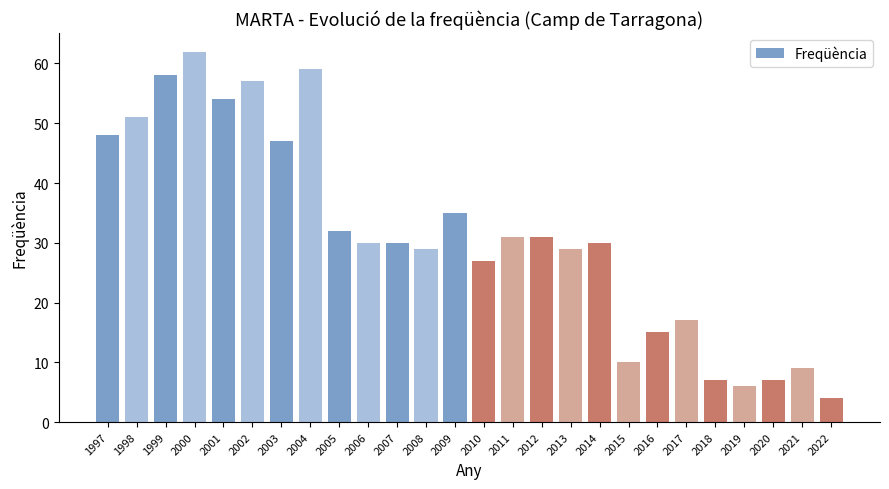

True or false: the data shows 4 at 2020.

False